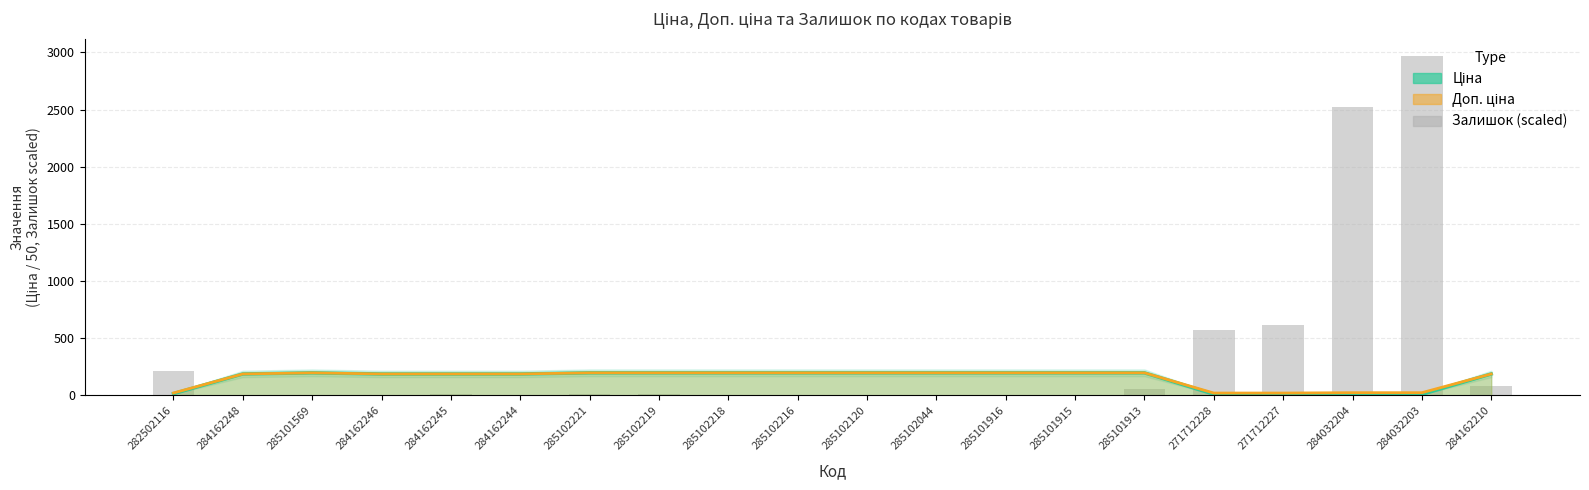

True or false: the data shows 684.2 at 284032204.

False